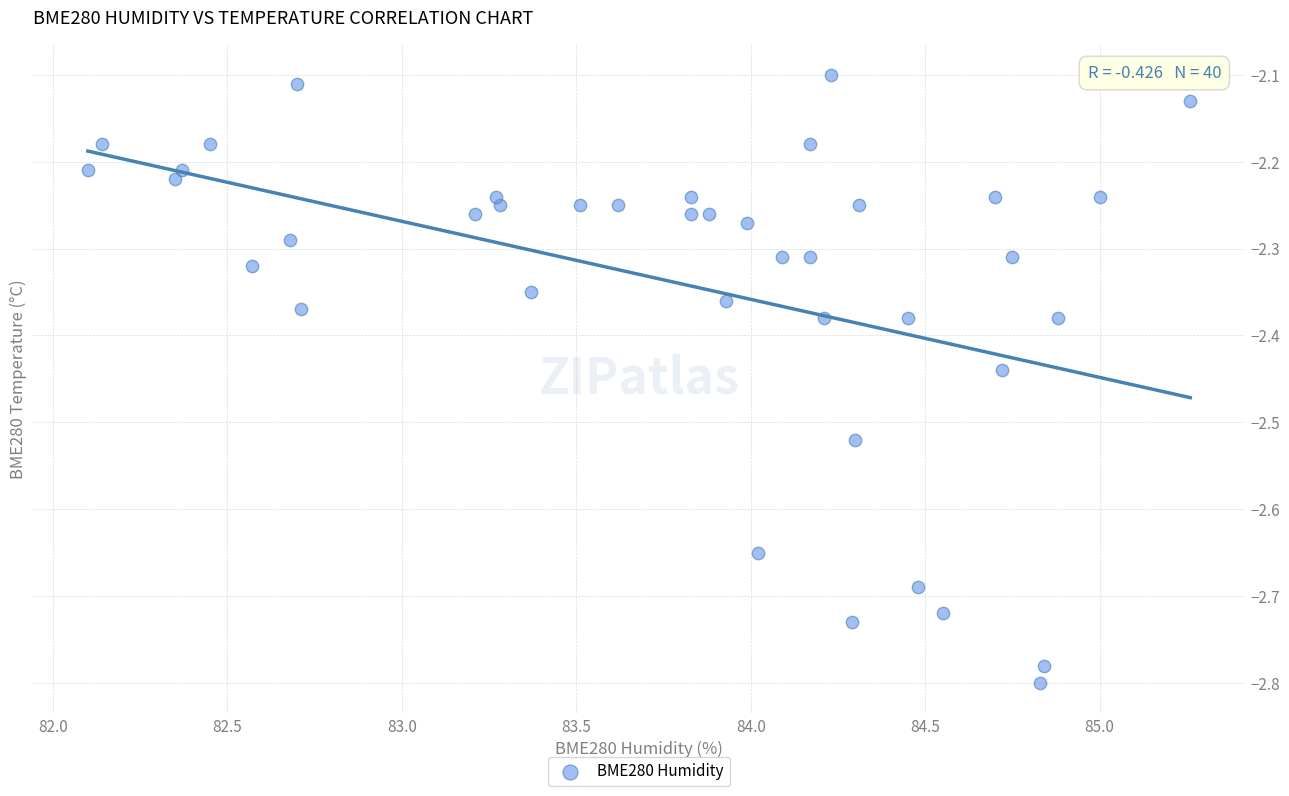

What is the range of Y values (max minus min)?

0.7